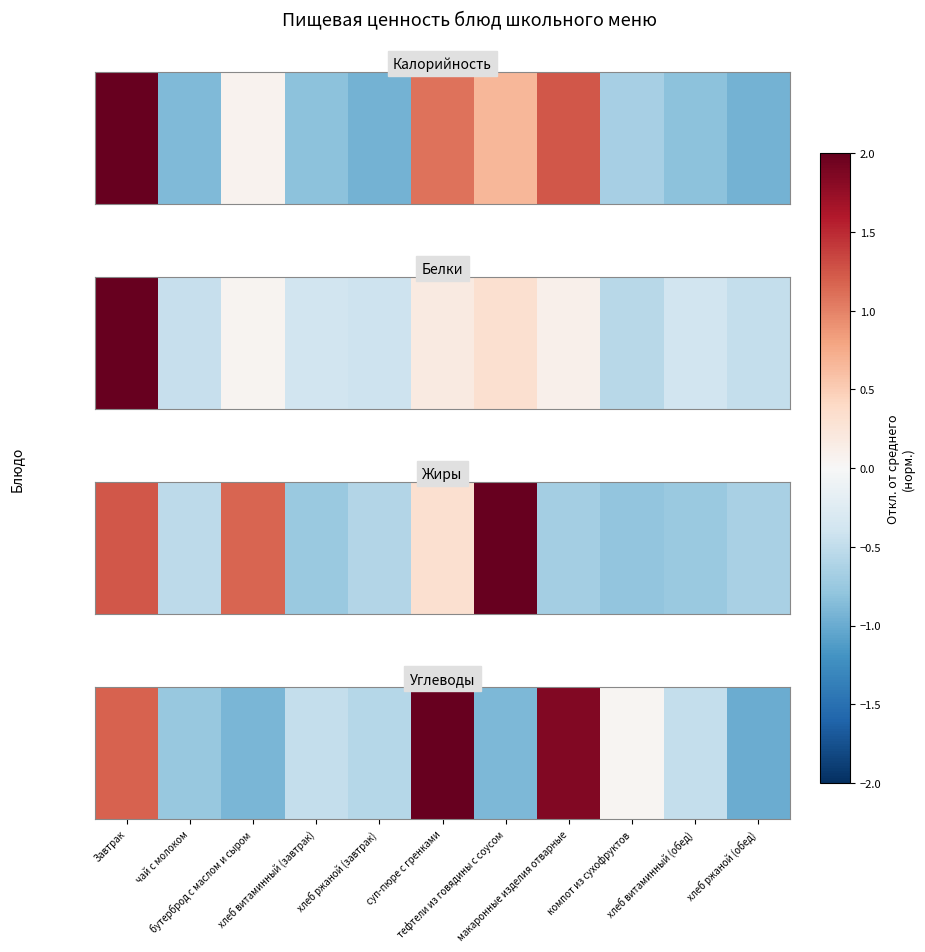

Between бутерброд с маслом и сыром and суп-пюре с гренками, which is larger?

суп-пюре с гренками